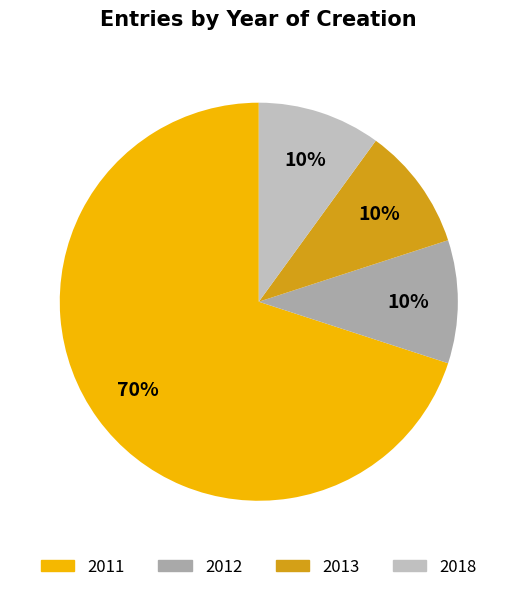

Is 2011 the majority of the pie?

Yes